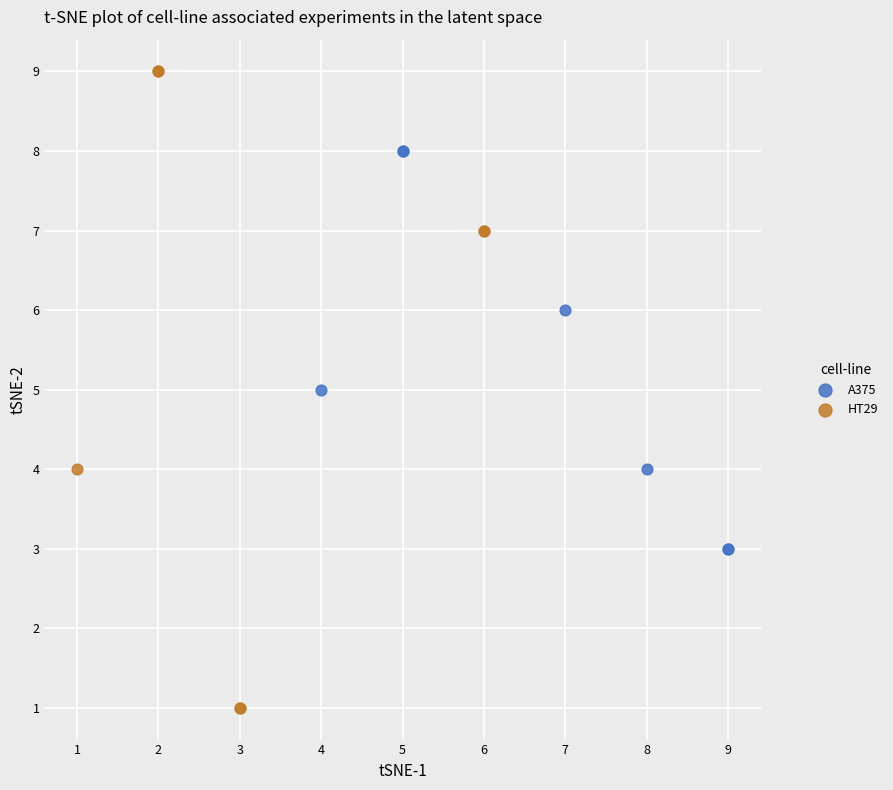

Which series reaches the minimum Y coordinate?

HT29